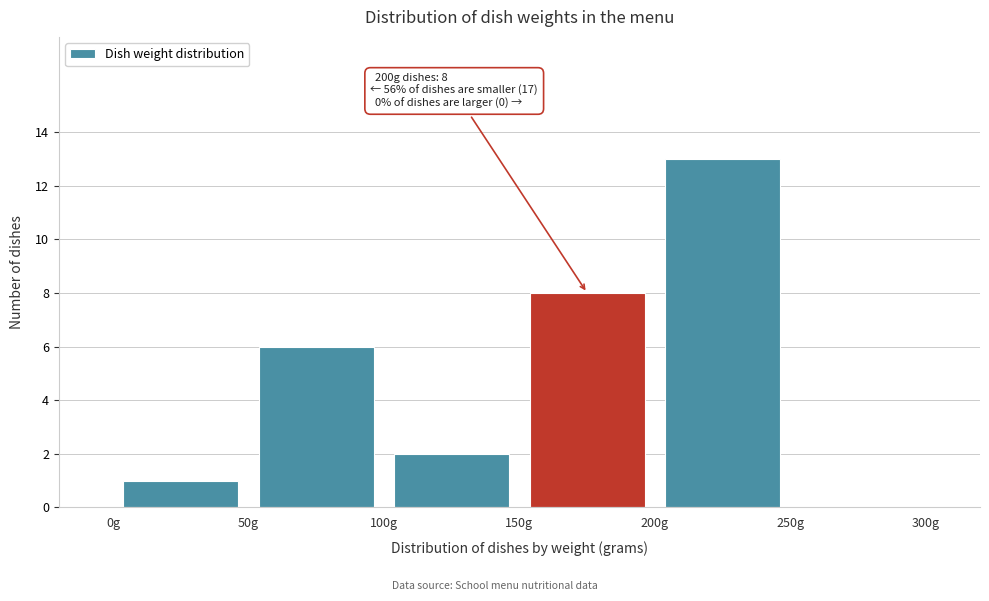

Over which range of the x-axis is the bar tallest?

200 to 250